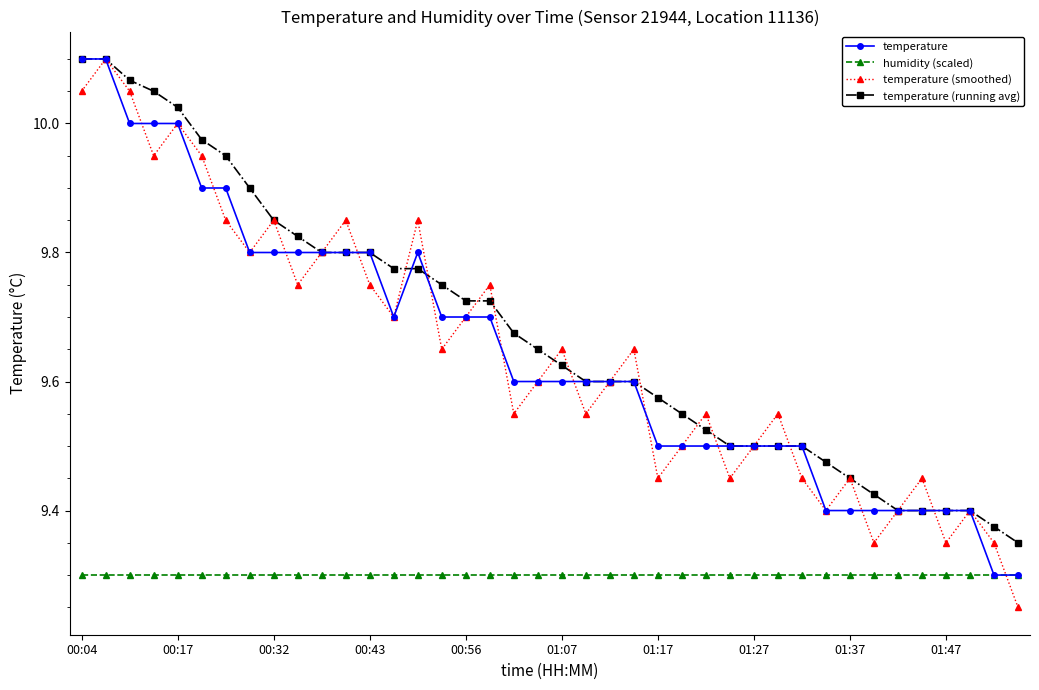

True or false: temperature (running avg) and humidity (scaled) intersect in this chart.

False